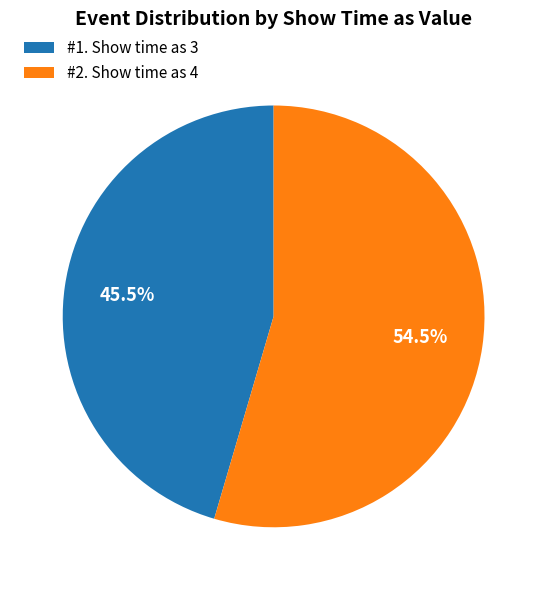

How many slices are in this pie chart?

2